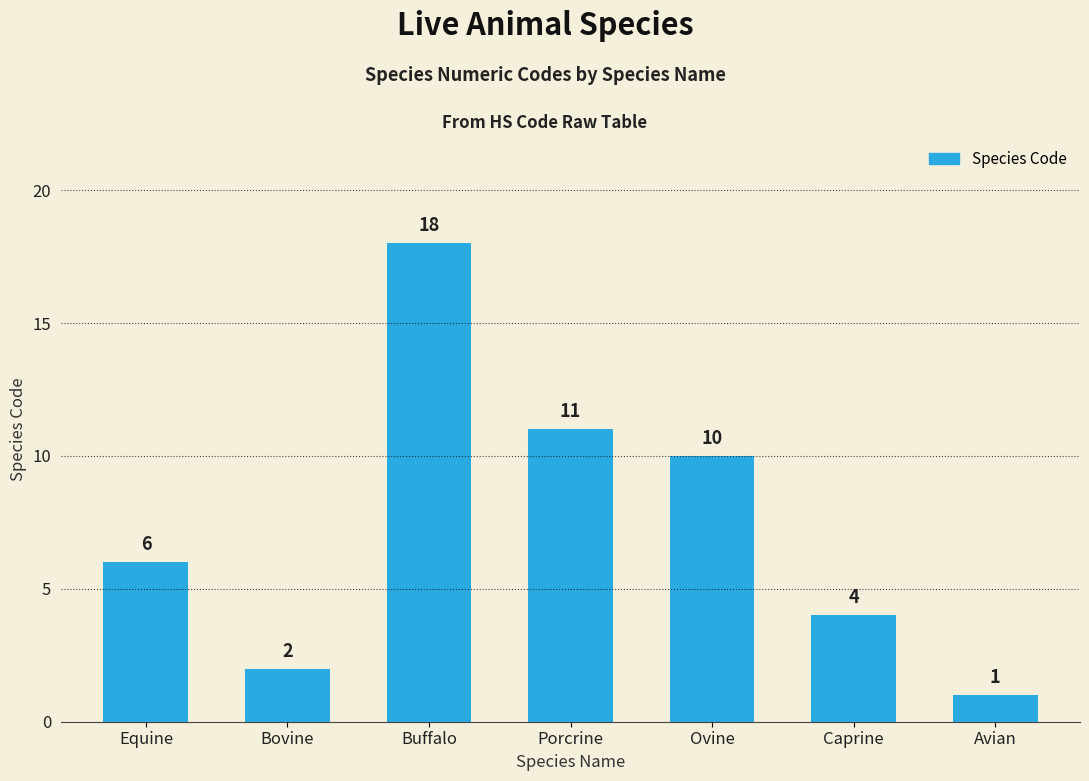

Reading right to left, list all the values displayed in this chart.

1	4	10	11	18	2	6